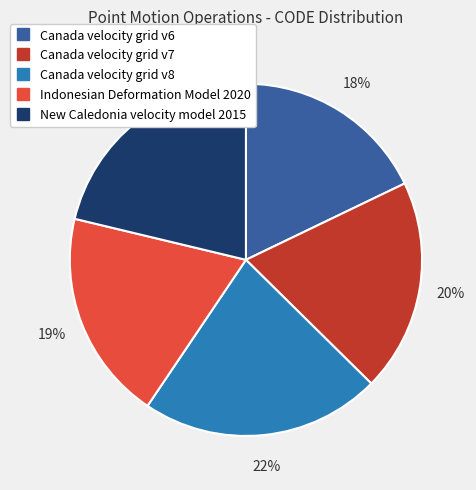

To the nearest percent, what is the difference between the largest and smallest slice percentages?

4%